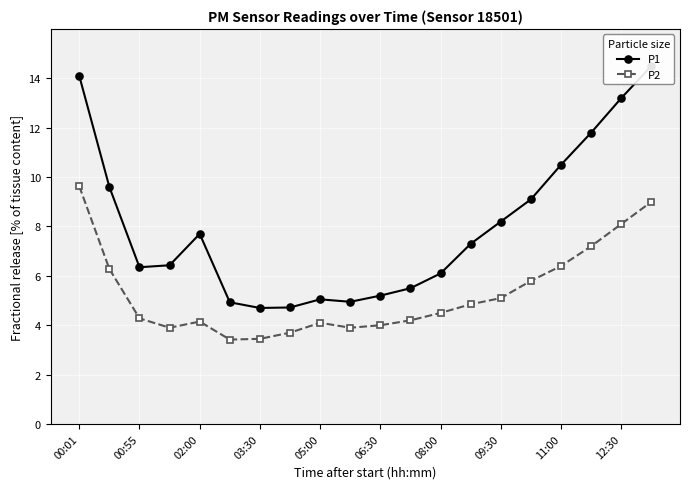

True or false: P2 has more than 0 interior local peaks.

True